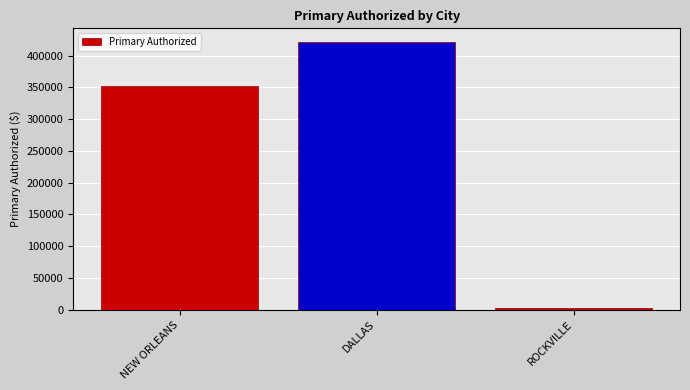

Which label corresponds to the smallest value in the chart?

ROCKVILLE